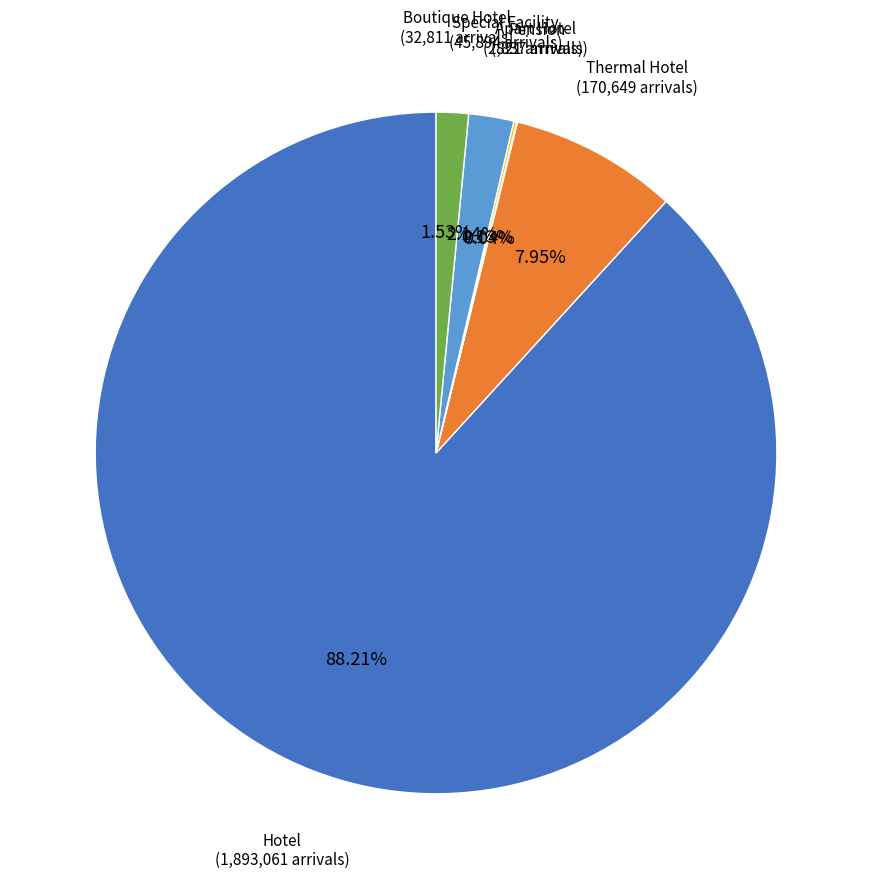

Is there a majority slice in this chart?

Yes